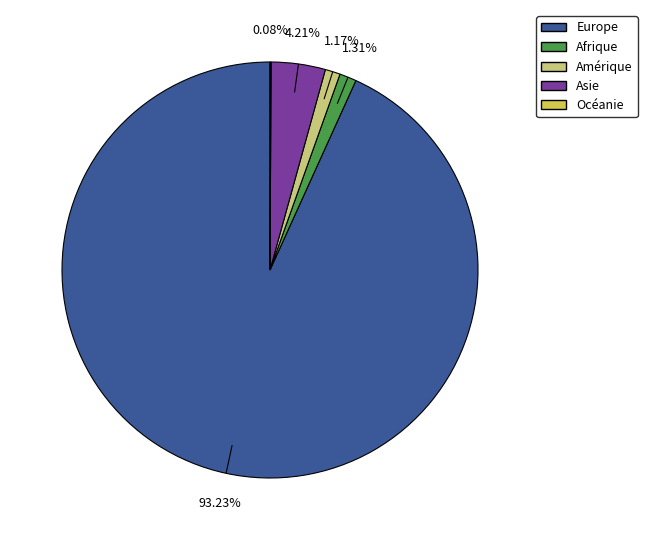

To the nearest percent, what is the difference between the largest and smallest slice percentages?

93%